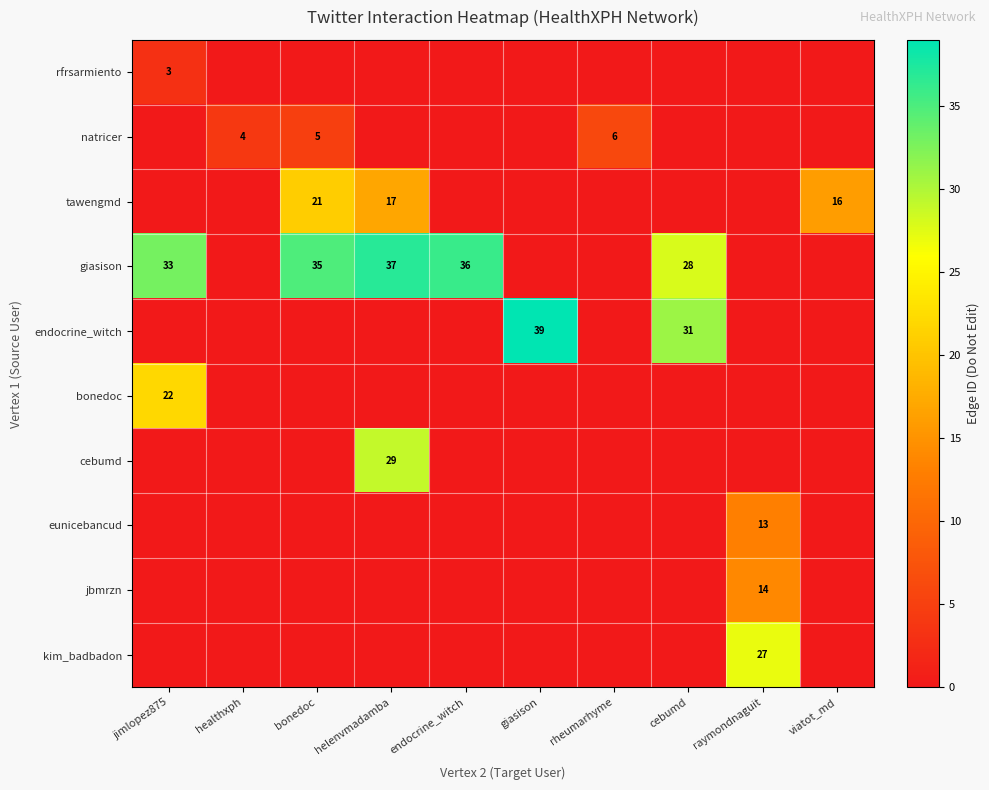

Is it true that kim_badbadon equals 47 at raymondnaguit?

False